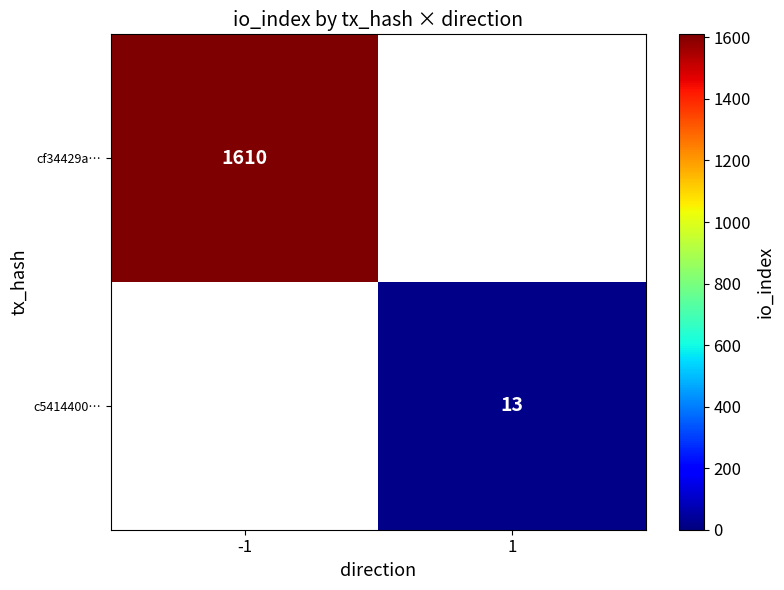

Between 1 and -1, which is larger?

-1